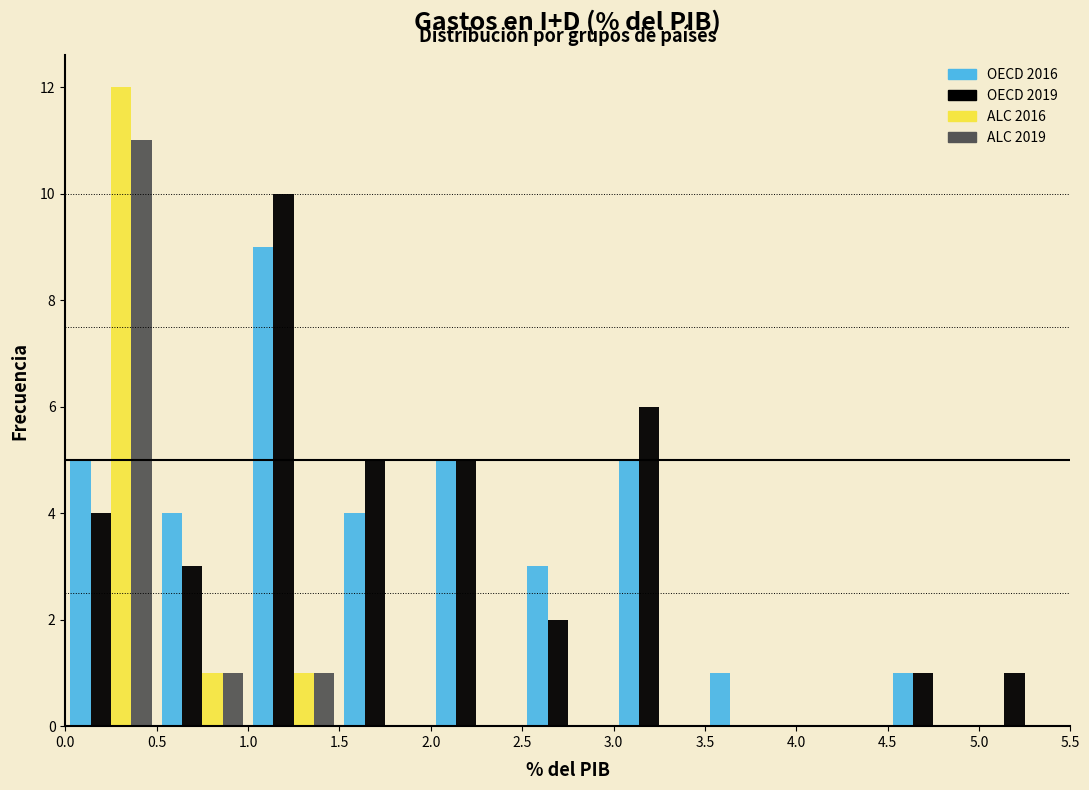

What is the height of the ALC 2019 bar covering 0.5 to 1.0 on the x-axis? The values are not printed on the chart, so give them approximately, as read against the axis.

1